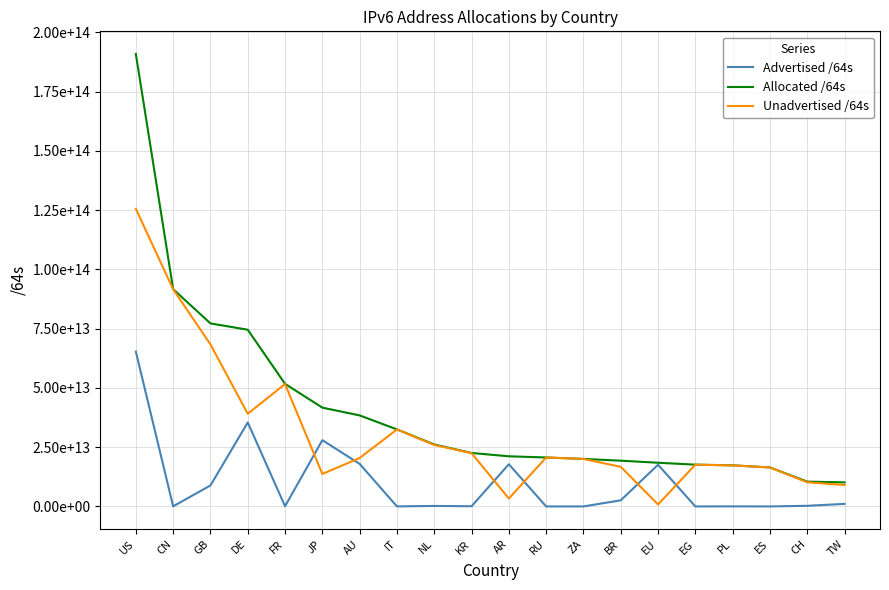

In Unadvertised /64s, how many points are lower than both neighbors (excluding endpoints)?

4